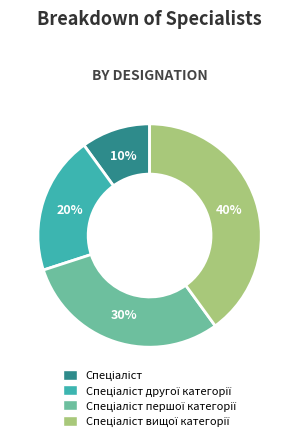

Does any single category account for the majority?

No